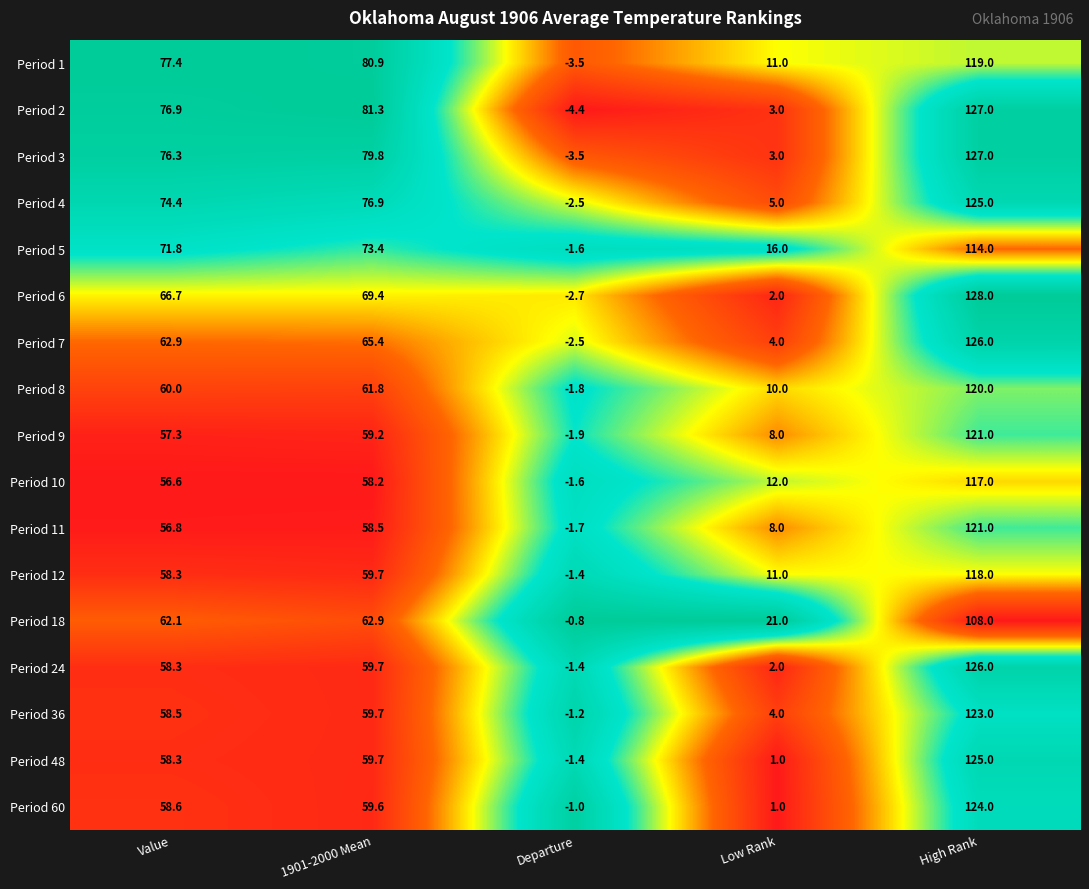

Is the value of Period 12 at Low Rank greater than the value of Period 5 at Low Rank?

No